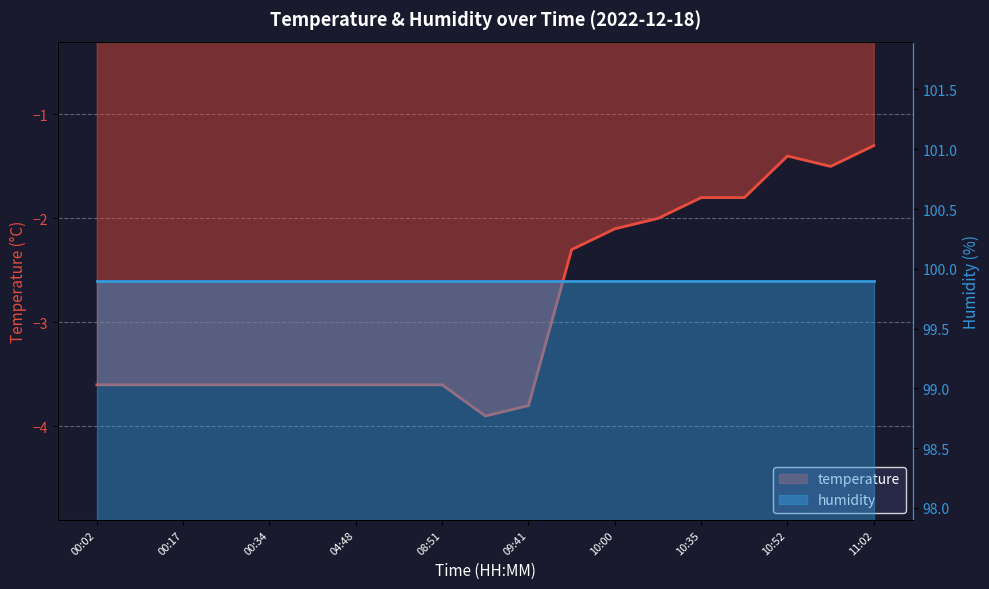

Does the chart display data point markers on the line(s)?

No